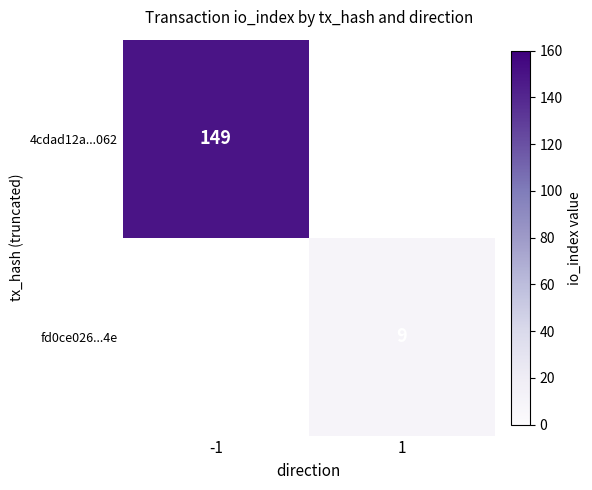

At which category does the chart reach its peak across all series?

-1